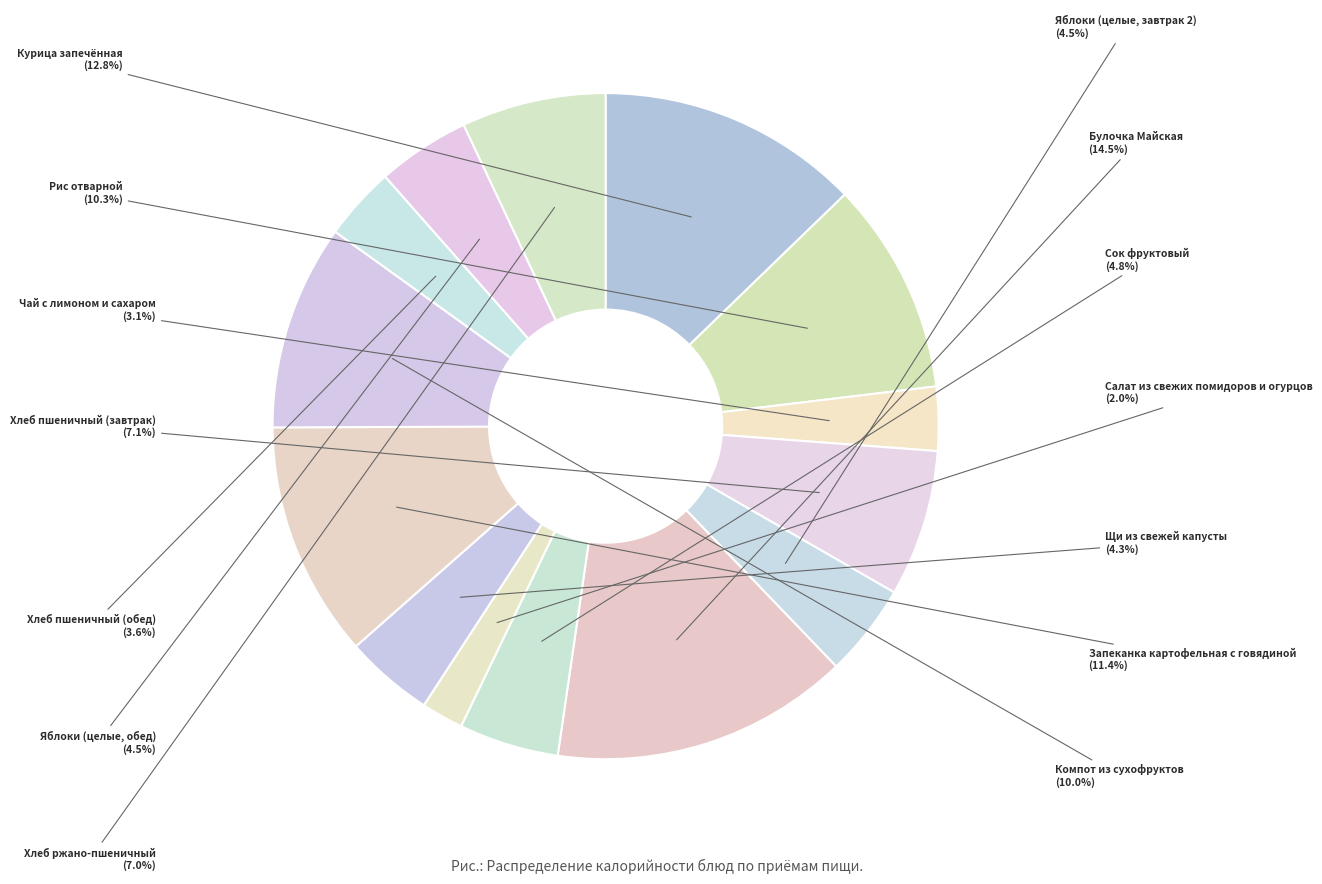

To the nearest percent, what portion does Запеканка картофельная с говядиной represent?

11%